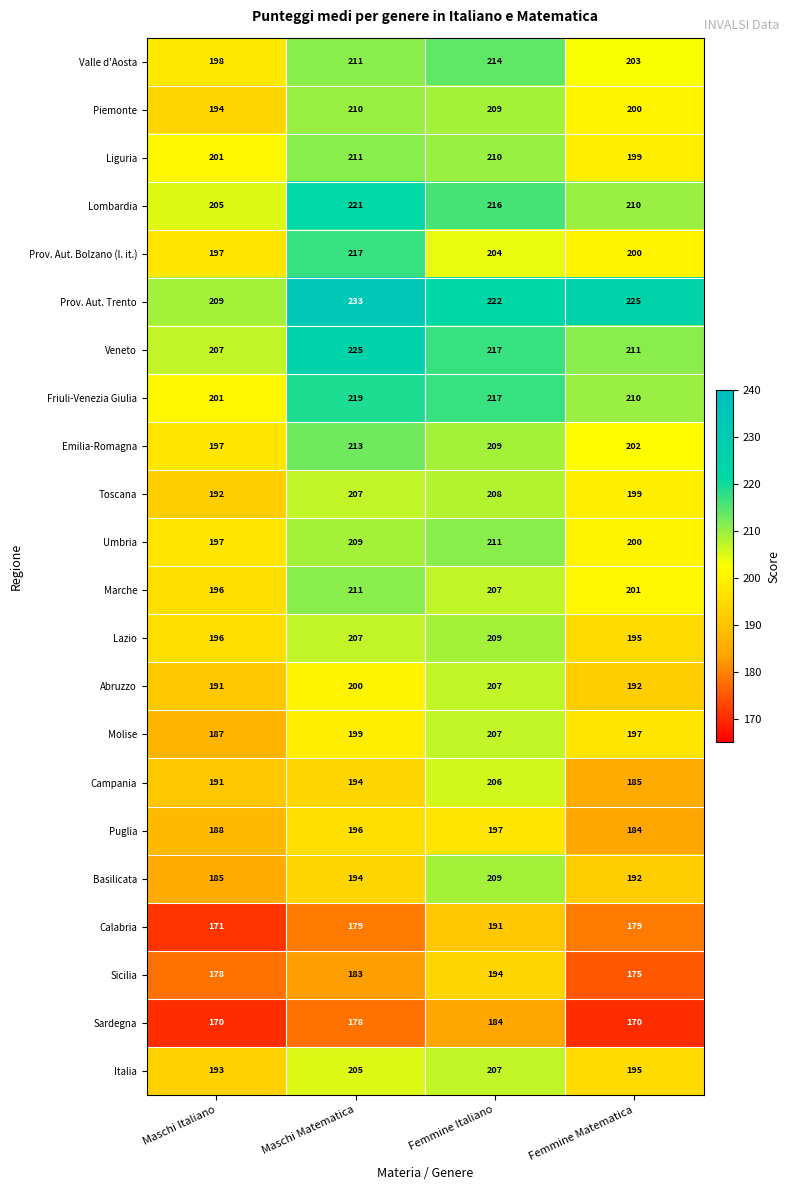

True or false: Emilia-Romagna has a value of 43 at Femmine Italiano.

False